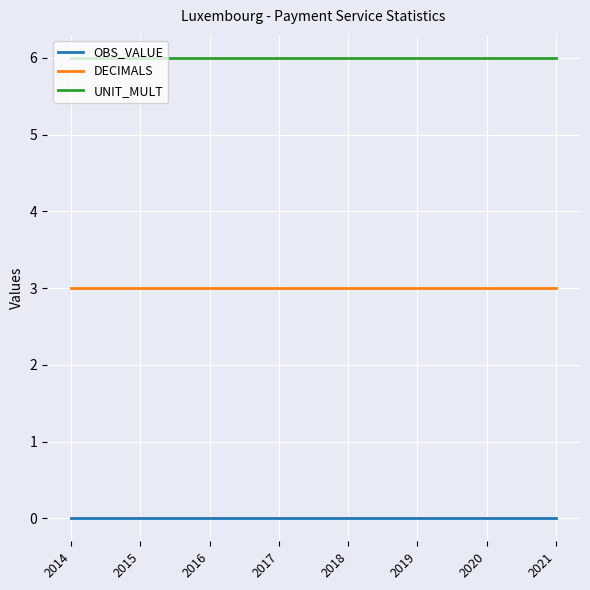

What is the sum of the UNIT_MULT values at 2014 and 2017?

12